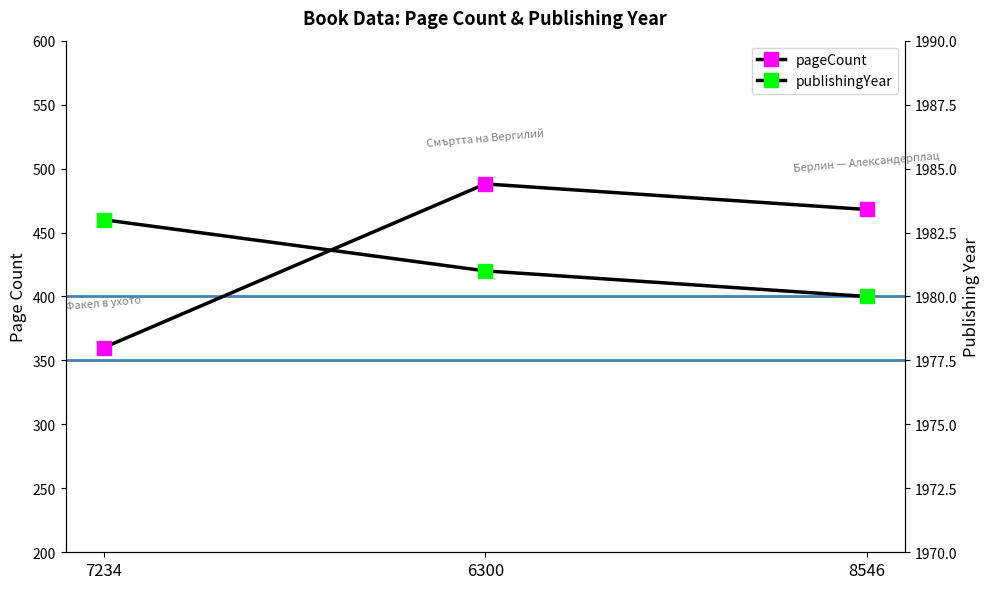

What is the difference between the maximum and minimum values in the pageCount series?

128